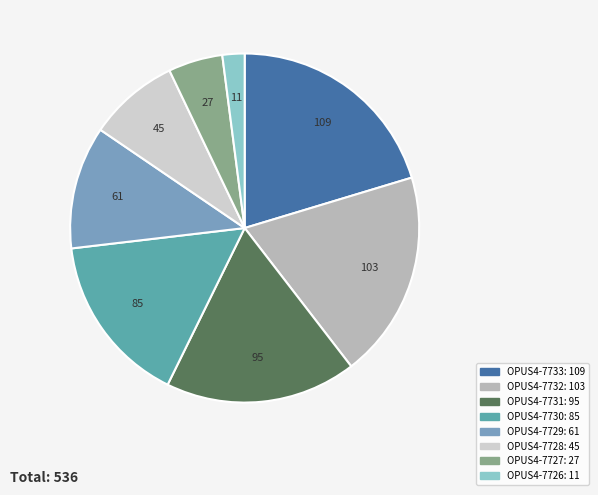

The OPUS4-7727 slice represents 5% of the pie. True or false?

True